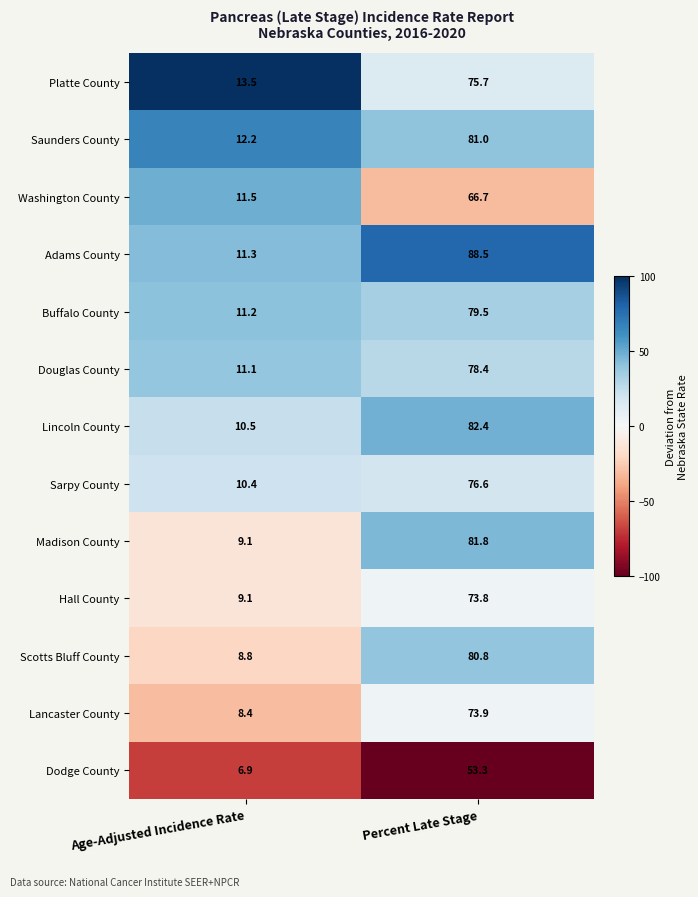

What is the difference between the maximum and minimum values in the Washington County series?

55.2